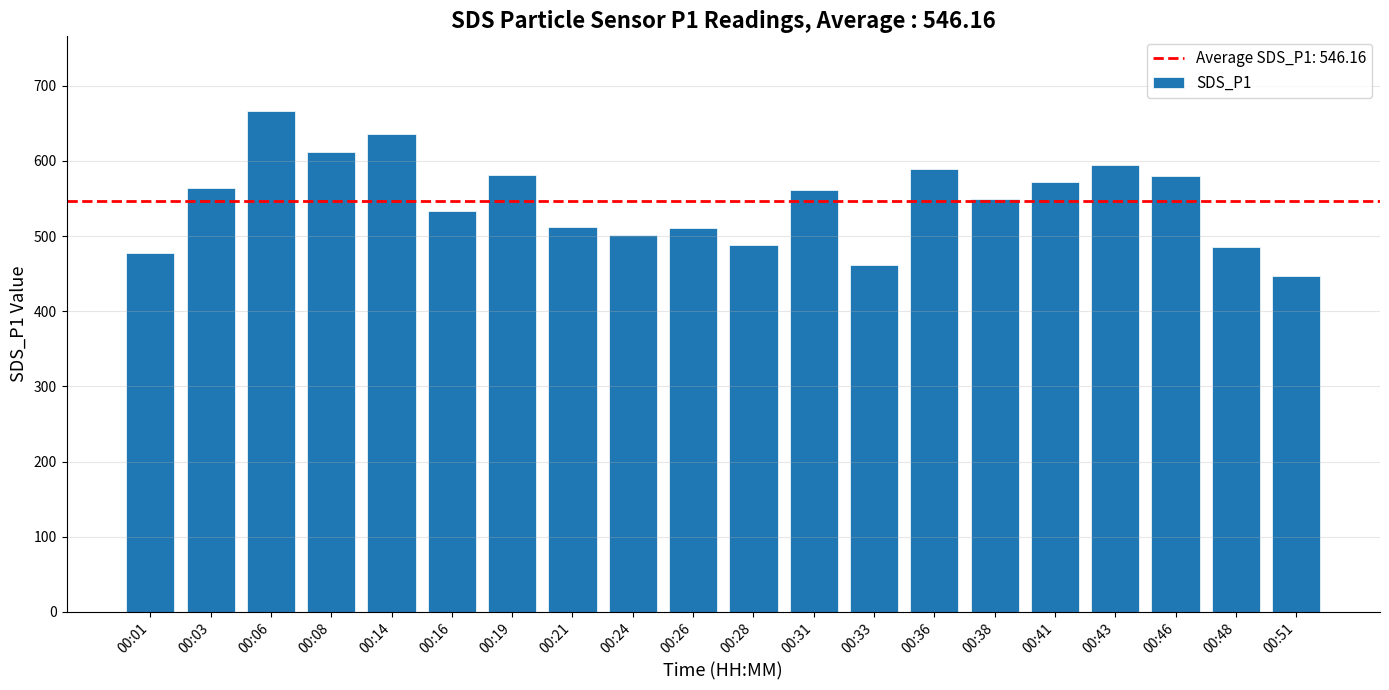

What is the sum of all values?

10923.1